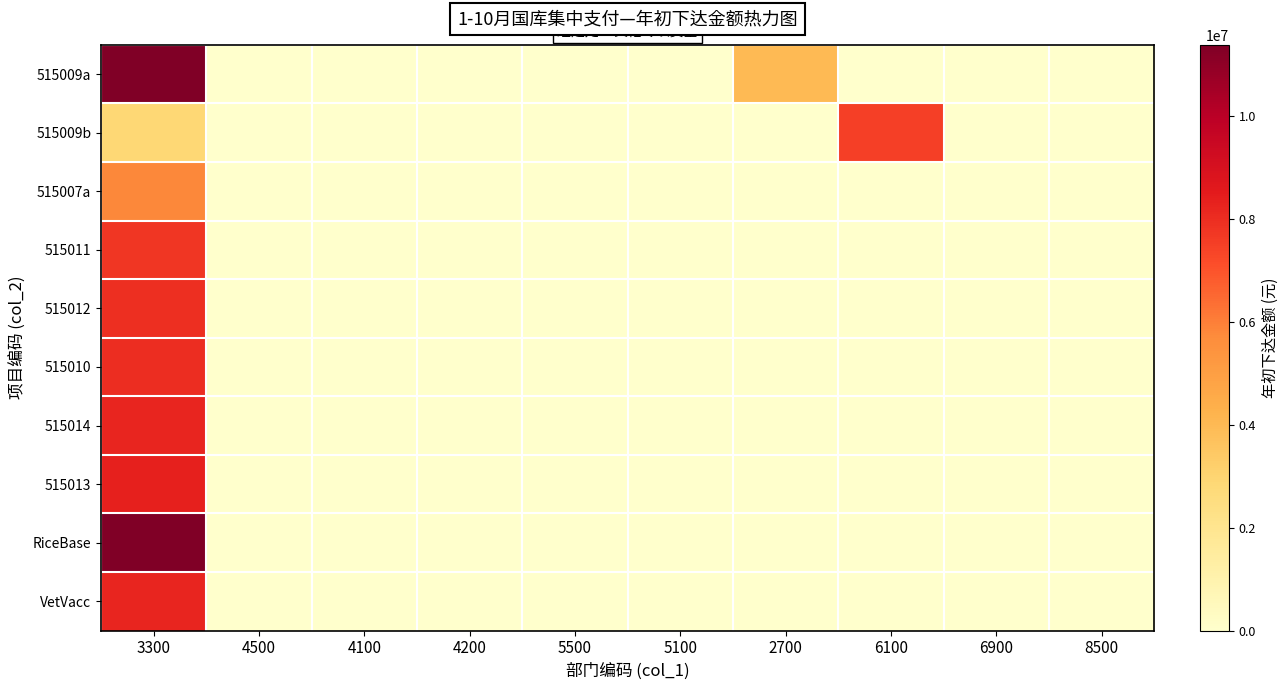

At how many categories does at least one series exceed 7773052?

1